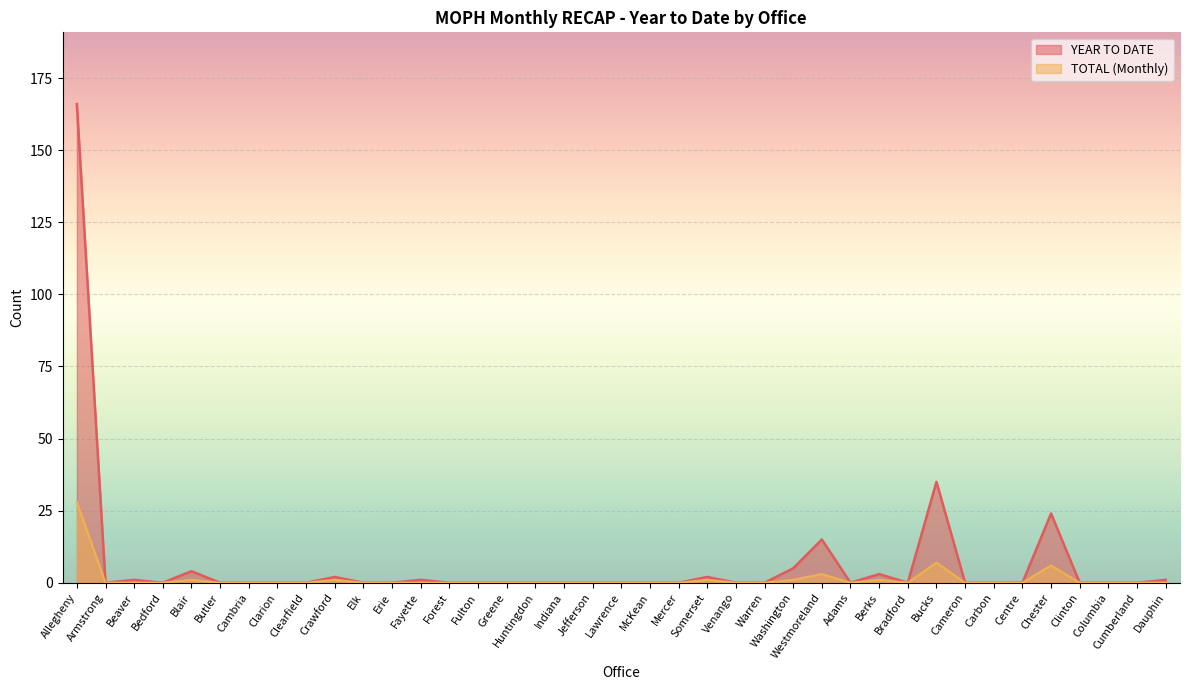

What is the label of the 26th point from the left?

Washington